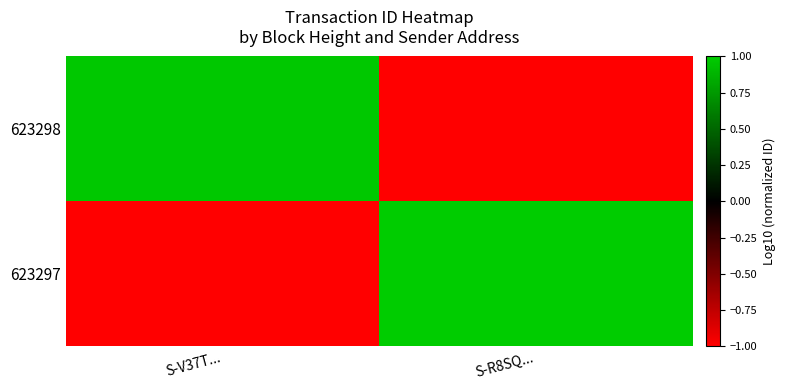

Which has a higher value, S-V37T... or S-R8SQ...?

S-V37T...